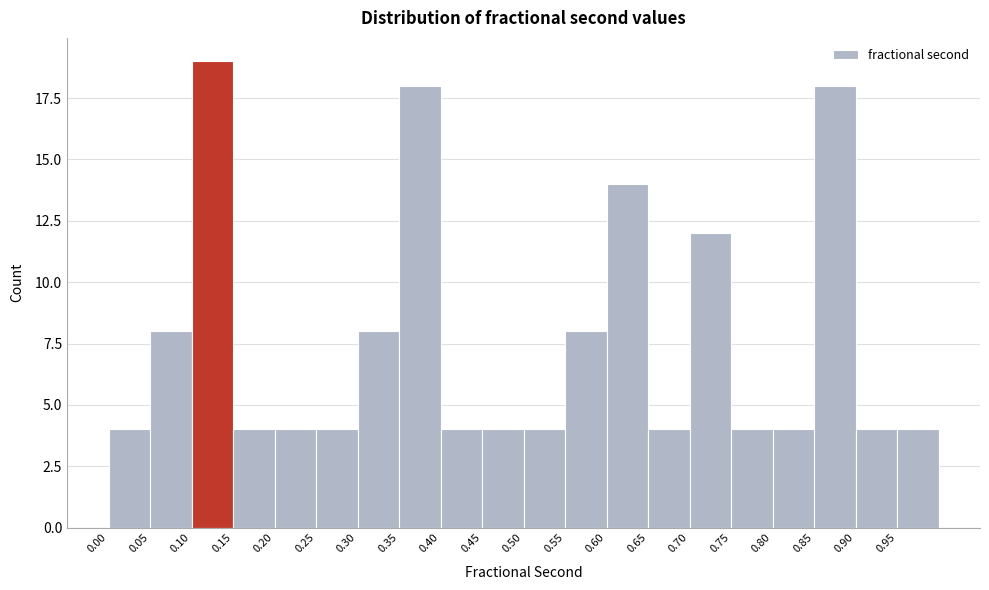

Reading left to right, transcribe this chart: for each bar, give the range it covers on the x-axis and its height. The values are not printed on the chart, so give them approximately, as read against the axis.

0.00 to 0.05: 4
0.05 to 0.10: 8
0.10 to 0.15: 19
0.15 to 0.20: 4
0.20 to 0.25: 4
0.25 to 0.30: 4
0.30 to 0.35: 8
0.35 to 0.40: 18
0.40 to 0.45: 4
0.45 to 0.50: 4
0.50 to 0.55: 4
0.55 to 0.60: 8
0.60 to 0.65: 14
0.65 to 0.70: 4
0.70 to 0.75: 12
0.75 to 0.80: 4
0.80 to 0.85: 4
0.85 to 0.90: 18
0.90 to 0.95: 4
0.95 to 1.00: 4